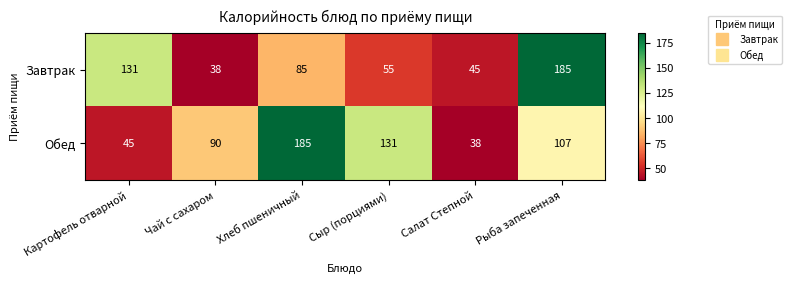

At Сыр (порциями), list the series in order from smallest to largest.

Завтрак, Обед